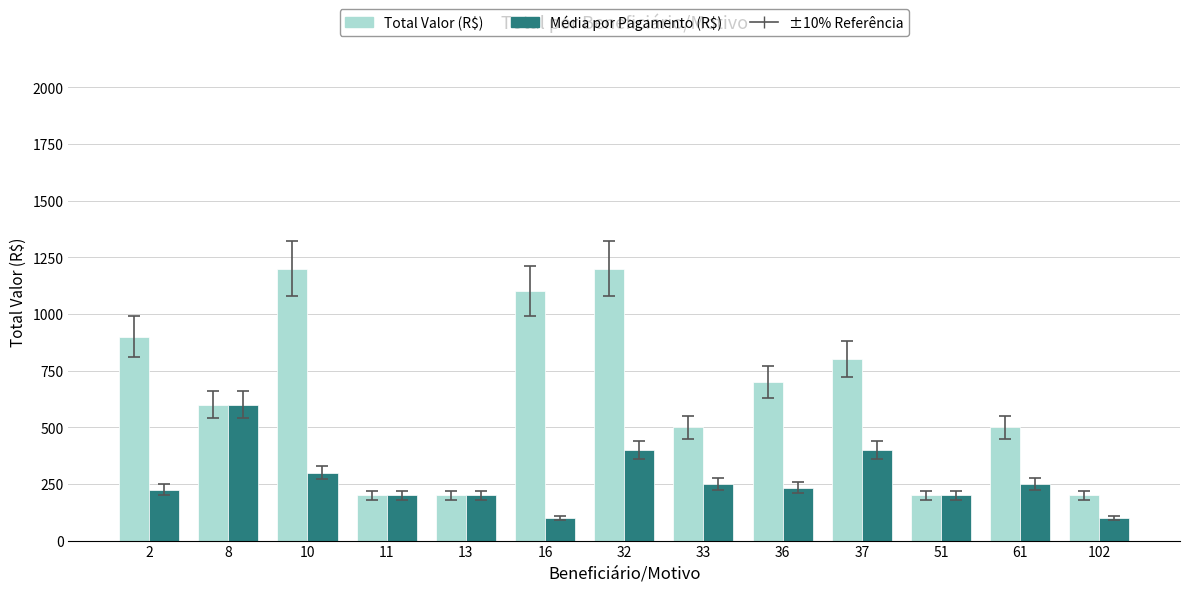

How many data points does each series have?

13